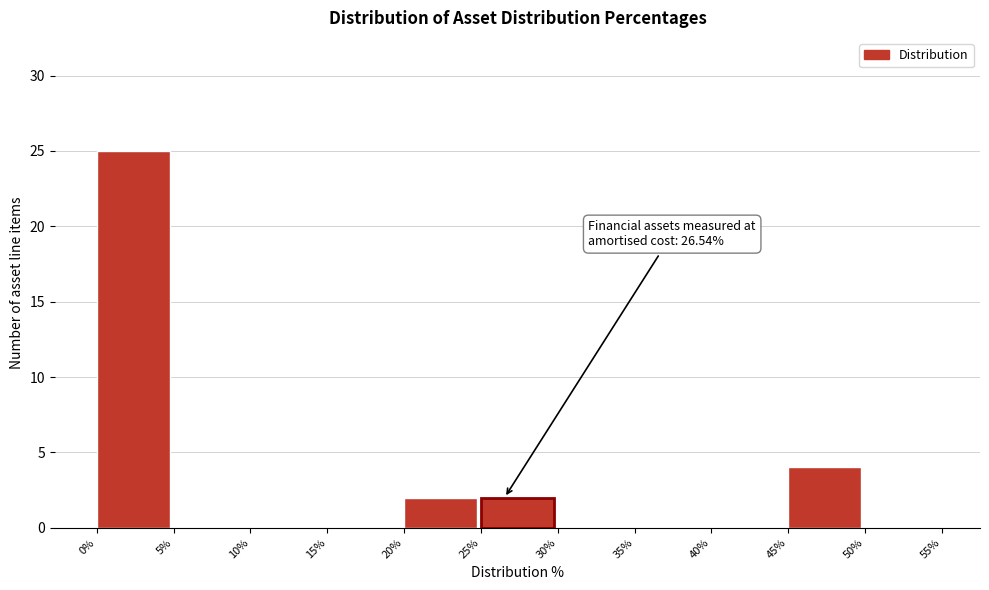

Over which range of the x-axis is the bar tallest?

0% to 5%